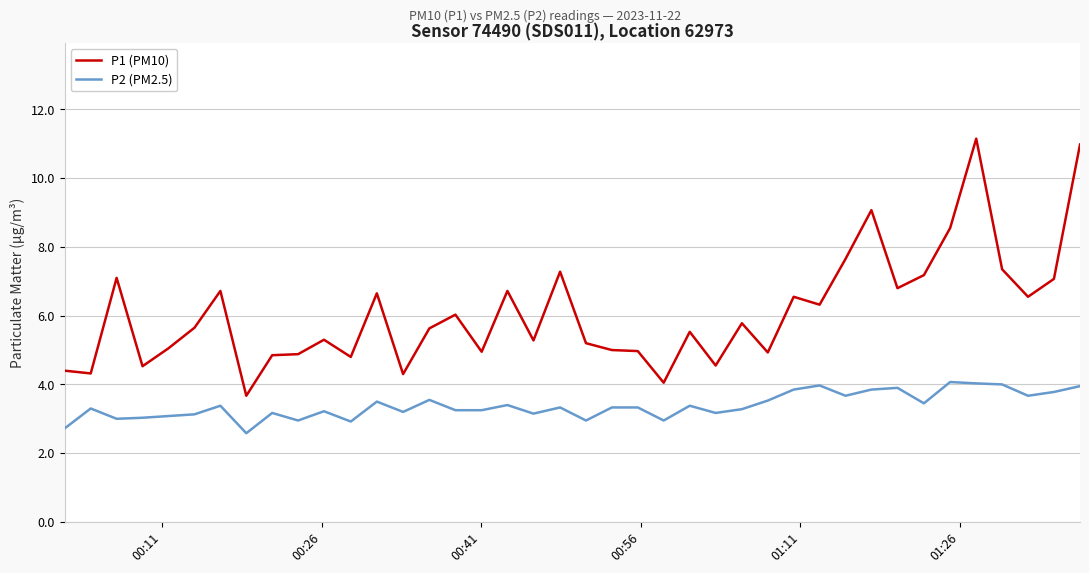

Count the number of data series in this chart.

2